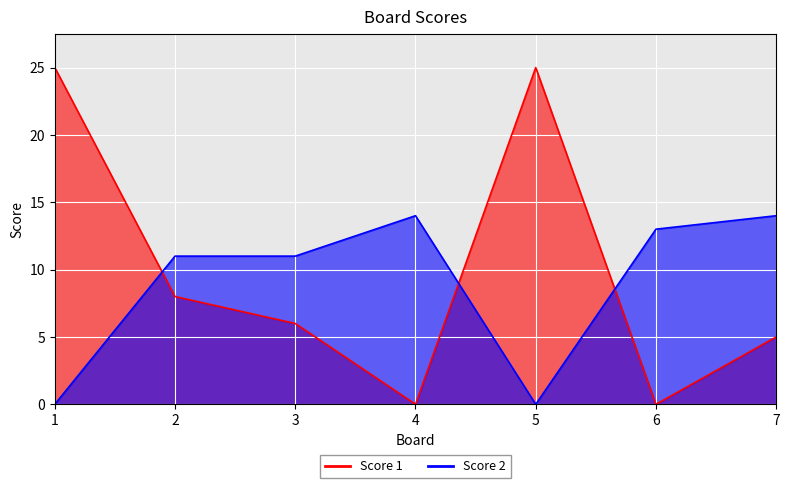

Is it true that Score 2 equals 11 at 2?

True